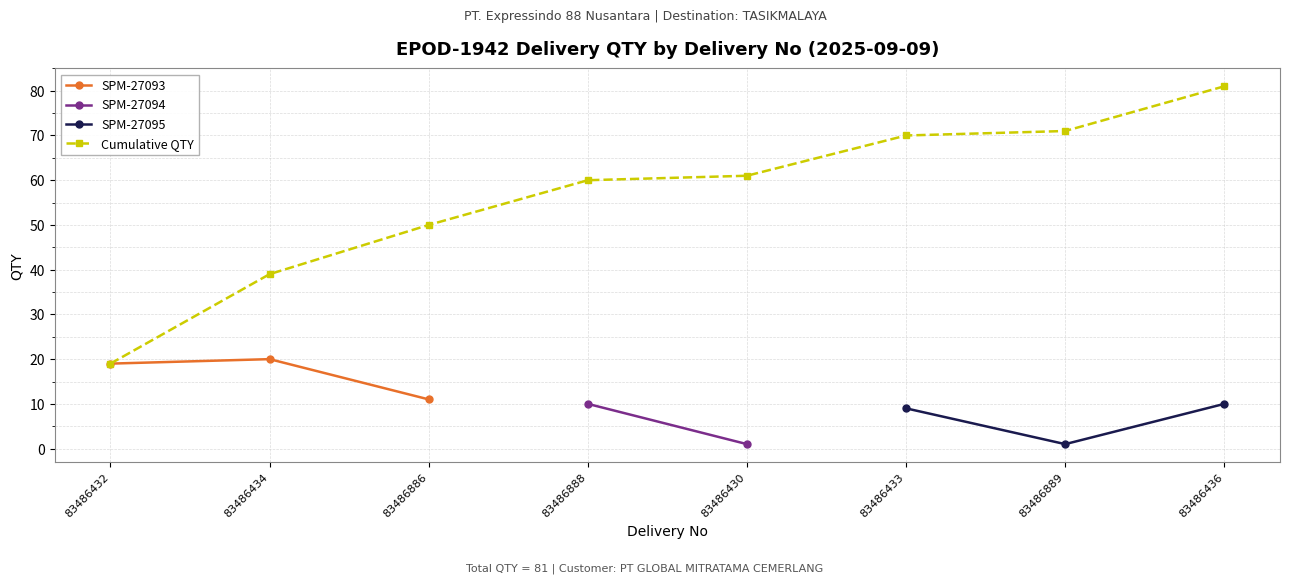

What is the value of the SPM-27093 point at the 3rd from the left?

11